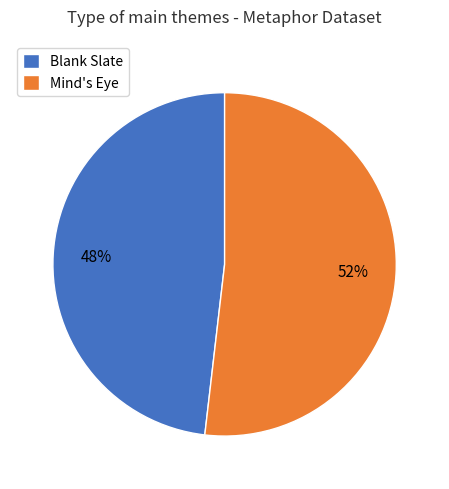

What percentage is the Blank Slate slice, to the nearest percent?

48%